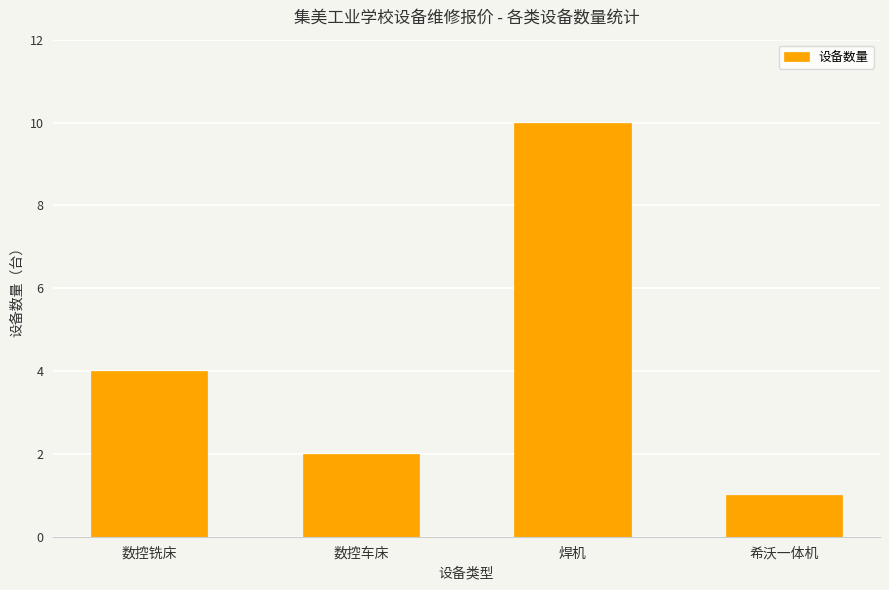

The value at 焊机 is 10. True or false?

True